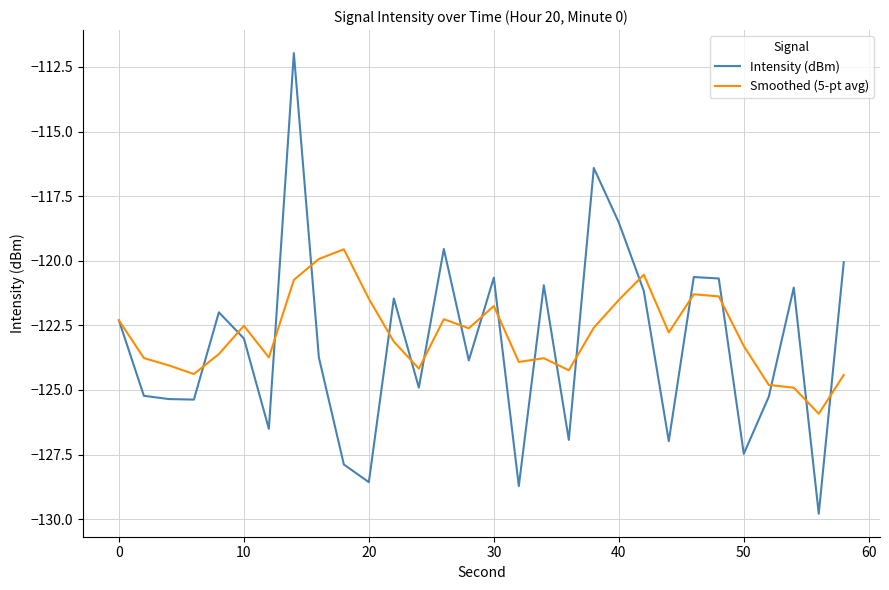

Which series has the widest spread of values?

Intensity (dBm)